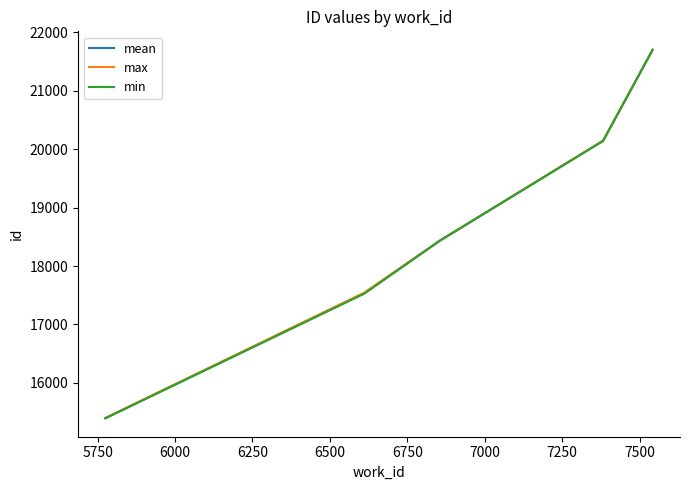

Which series has the widest spread of values?

min